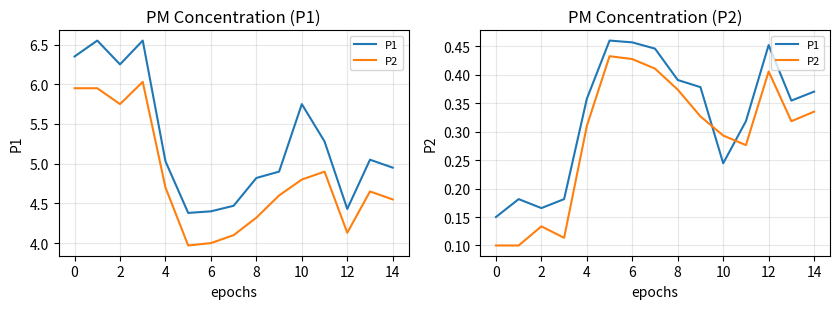

What is the maximum value for P1?

0.5